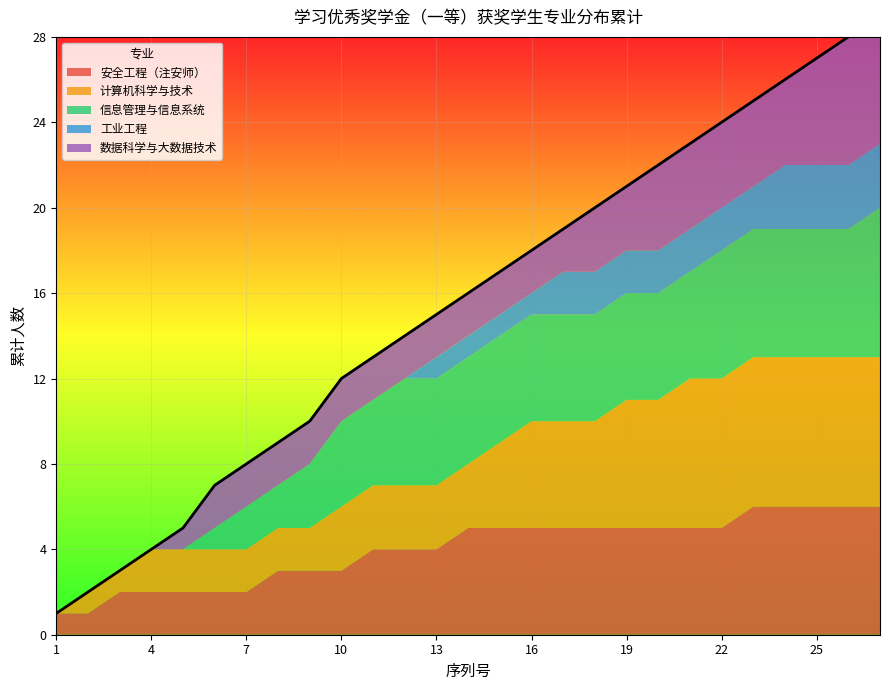

At which category does the chart reach its minimum across all series?

1